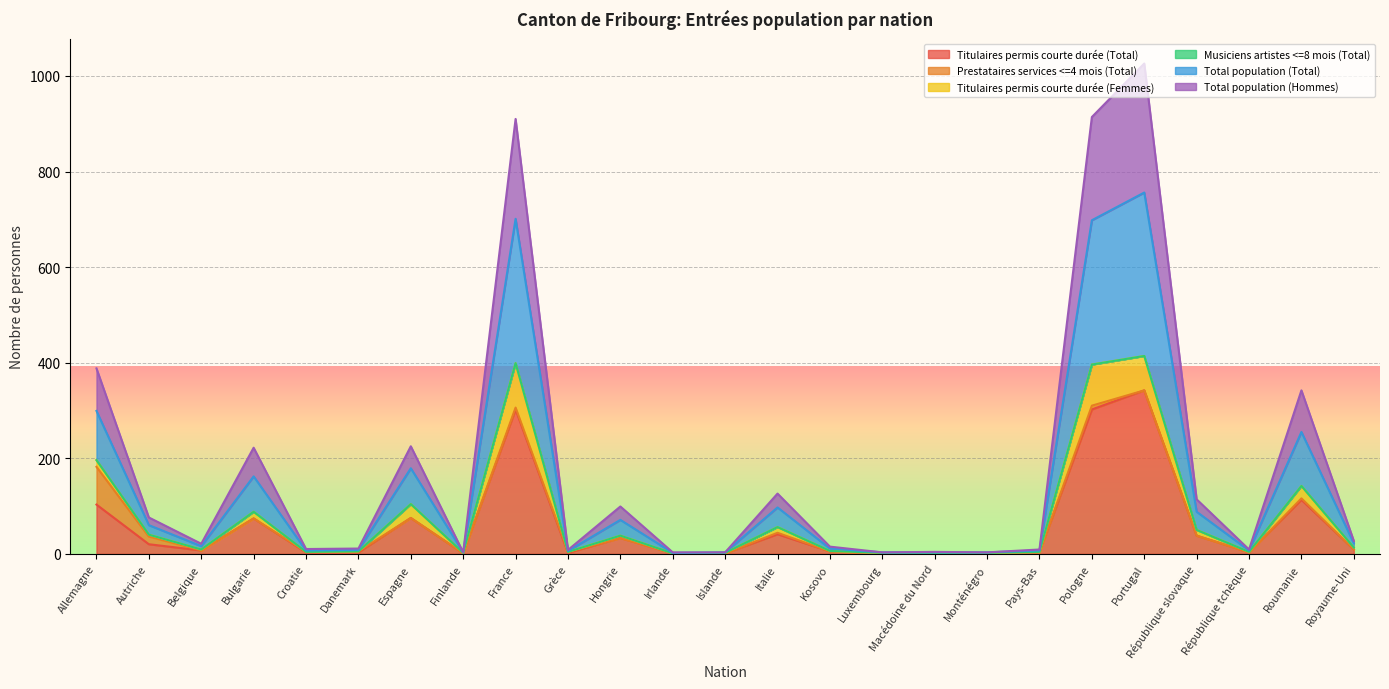

The Total population (Total) series shows 4 at Macédoine du Nord. True or false?

True